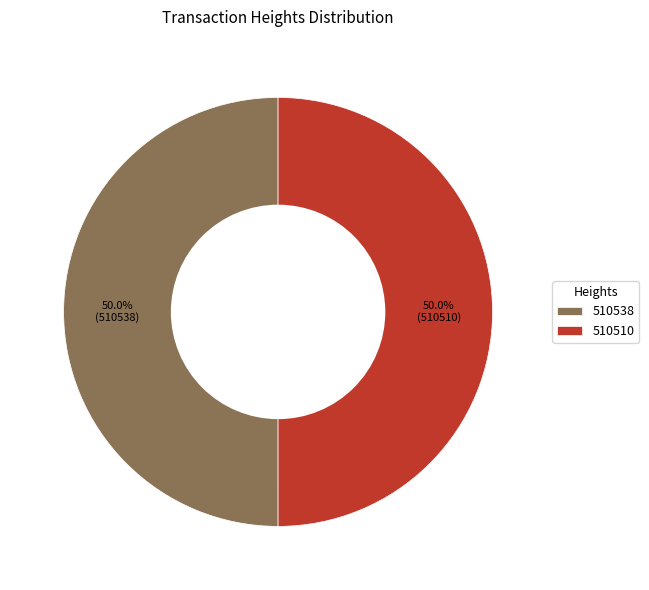

What is the ratio of the value at 510538 to the value at 510510?

1.0